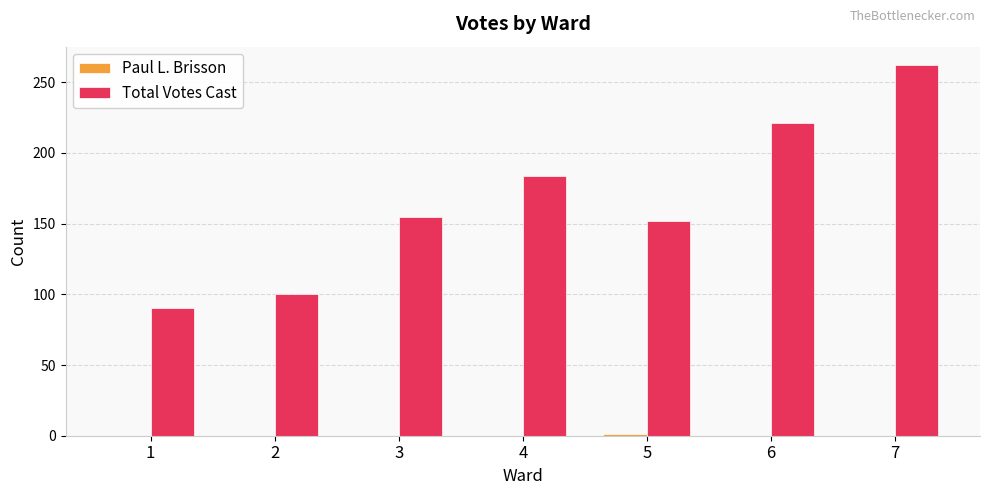

What is the total value across all series at 7?

262